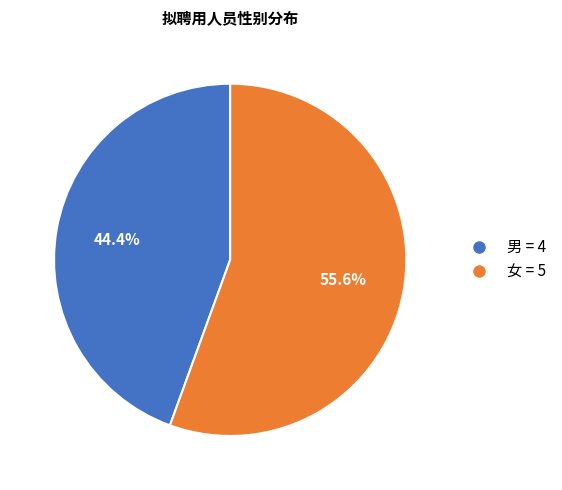

To the nearest percent, what is the difference between the 女 and 男 slice percentages?

11%